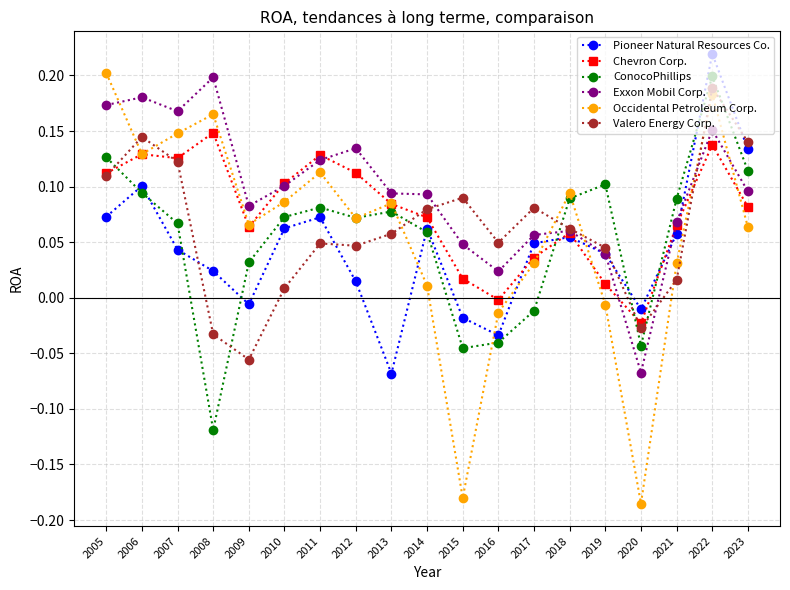

Where do Exxon Mobil Corp. and ConocoPhillips first cross each other?

2017 and 2018